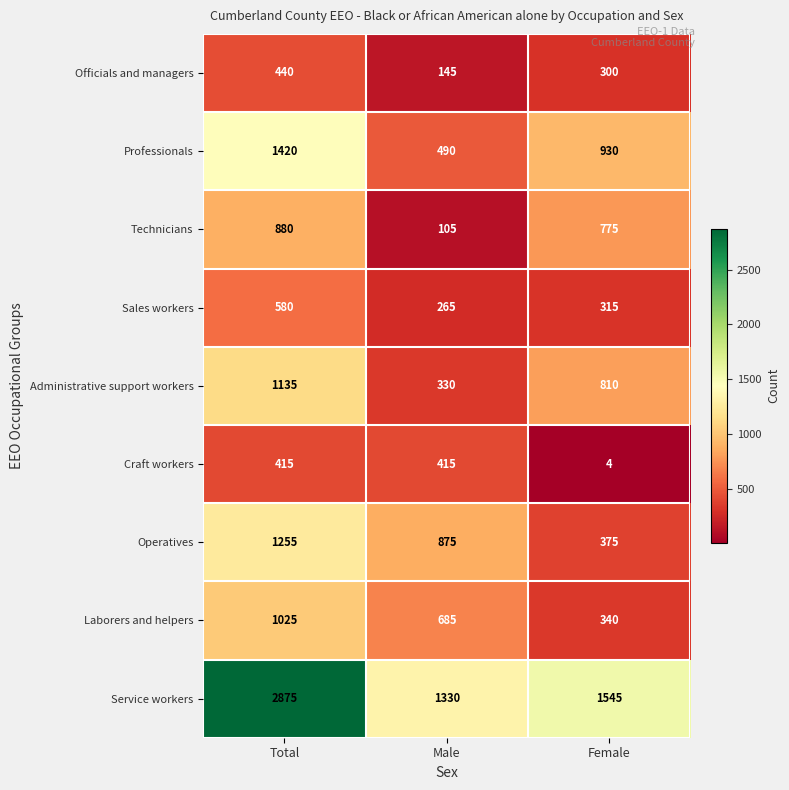

At which category is the sum across all series the highest?

Total